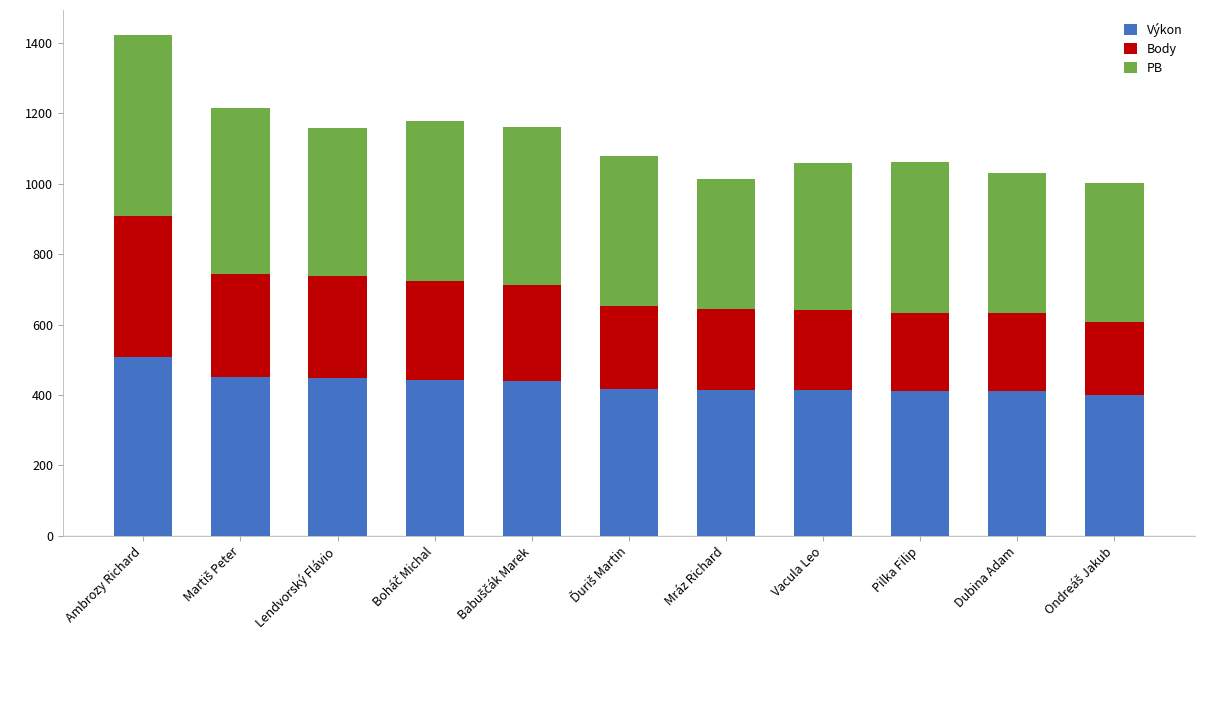

What is the approximate value of Výkon at Vacula Leo?

413